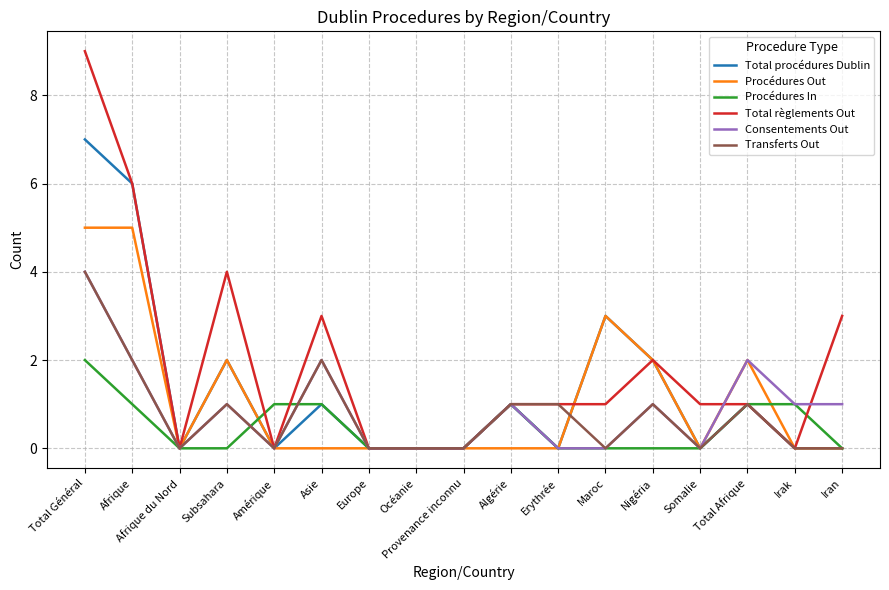

Reading right to left, transcribe all the data shown in this chart.

Total procédures Dublin: 0	0	1	0	2	3	0	1	0	0	0	1	0	2	0	6	7
Procédures Out: 0	0	2	0	2	3	0	0	0	0	0	0	0	2	0	5	5
Procédures In: 0	1	1	0	0	0	0	1	0	0	0	1	1	0	0	1	2
Total règlements Out: 3	0	1	1	2	1	1	1	0	0	0	3	0	4	0	6	9
Consentements Out: 1	1	2	0	1	0	0	1	0	0	0	2	0	1	0	2	4
Transferts Out: 0	0	1	0	1	0	1	1	0	0	0	2	0	1	0	2	4